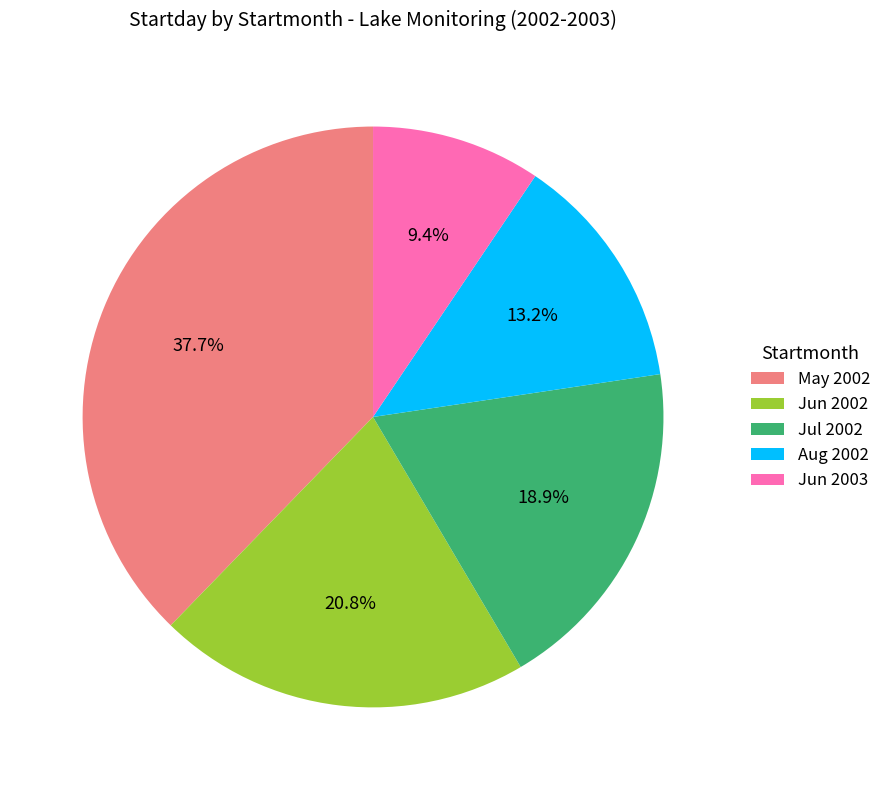

Do May 2002 and Aug 2002 together represent more than half of the pie?

Yes